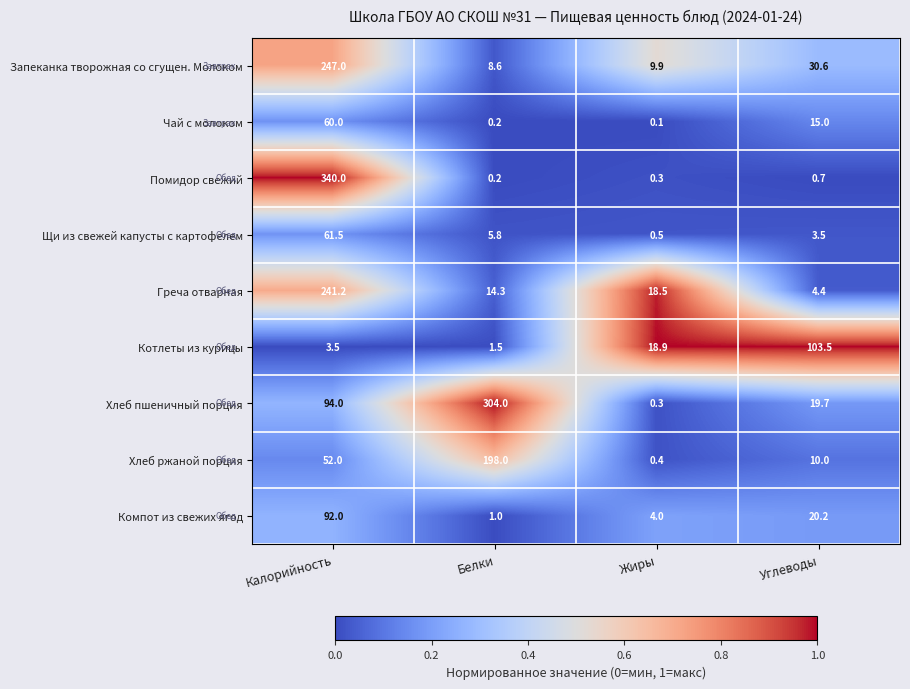

Is it true that Помидор свежий equals 0.2 at Белки?

True